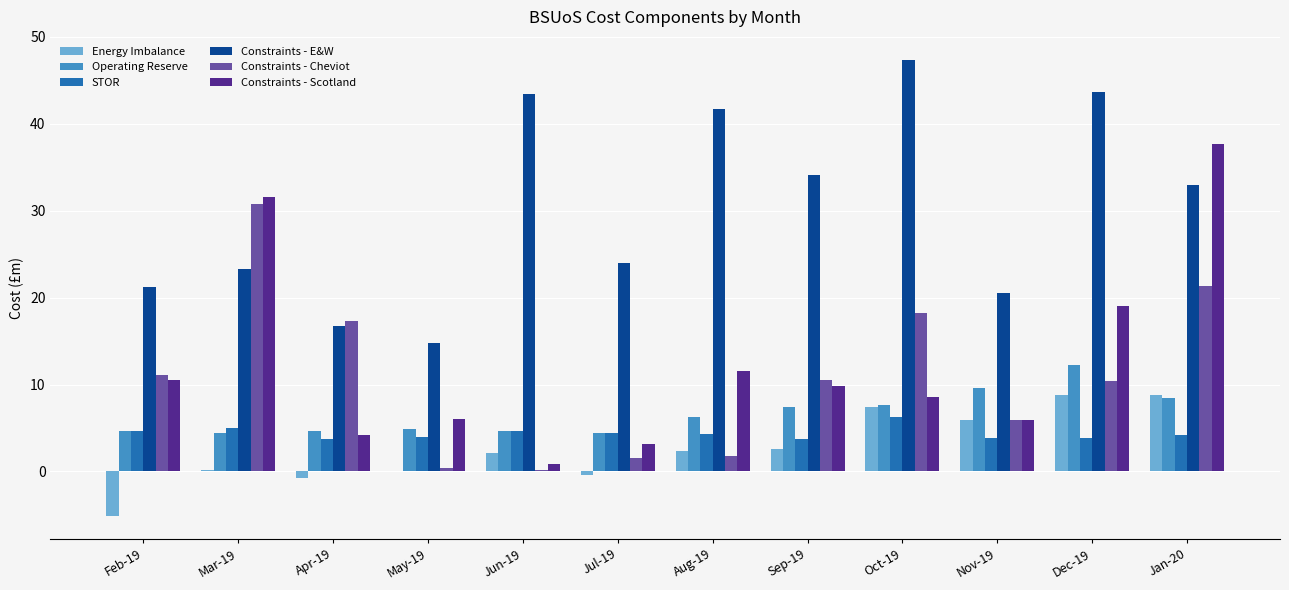

Which series changed the most between Jul-19 and Sep-19?

Constraints - E&W